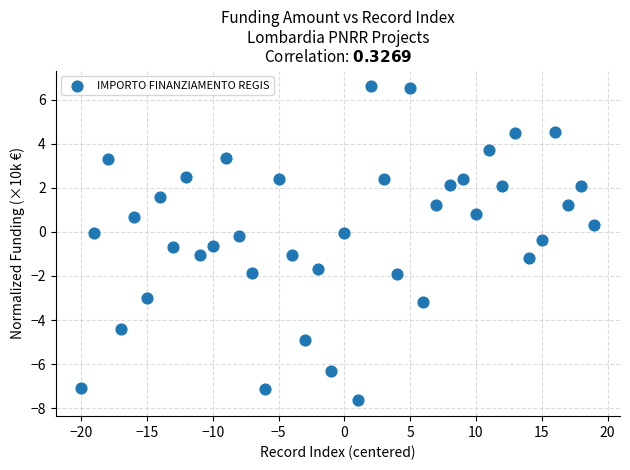

What is the range of Y values (max minus min)?

14.3